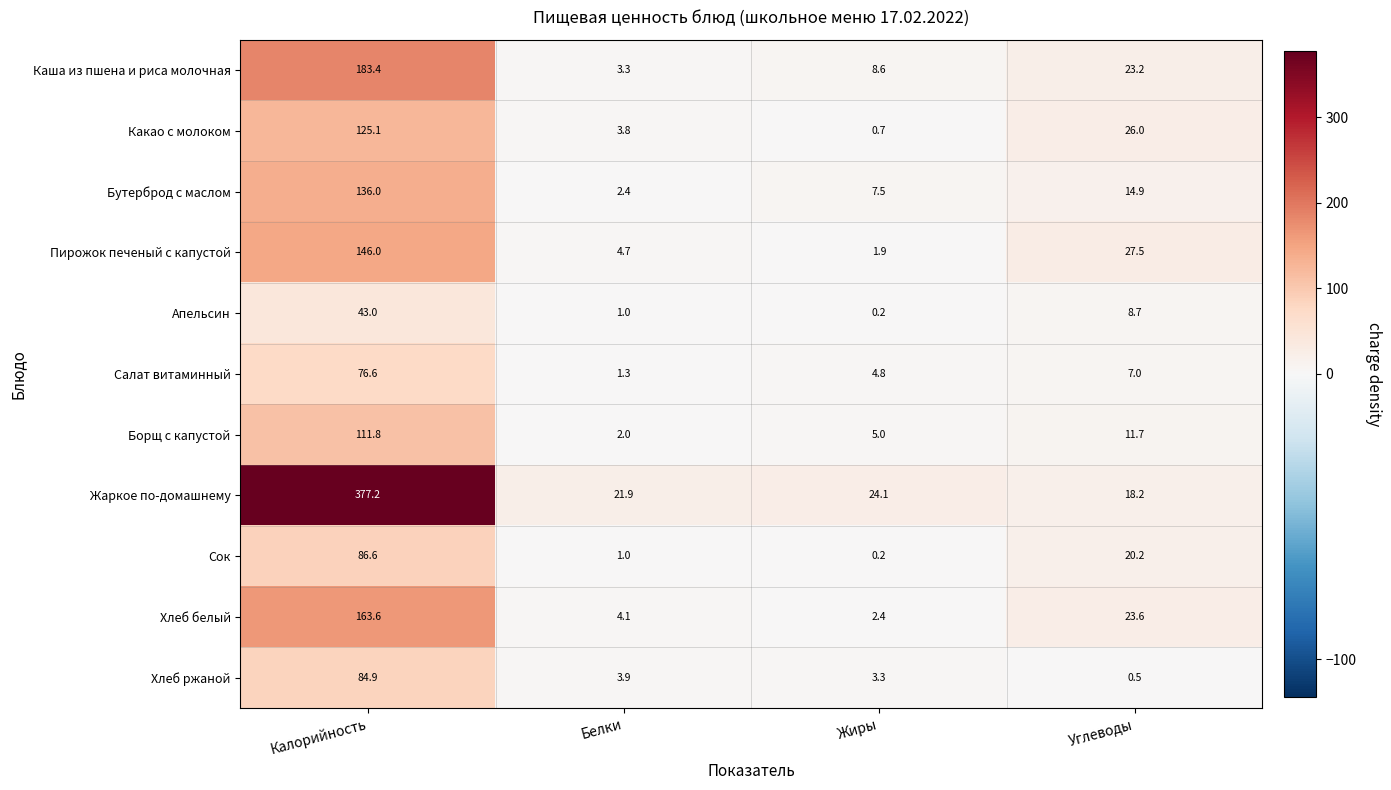

What is the greatest value displayed?

377.2